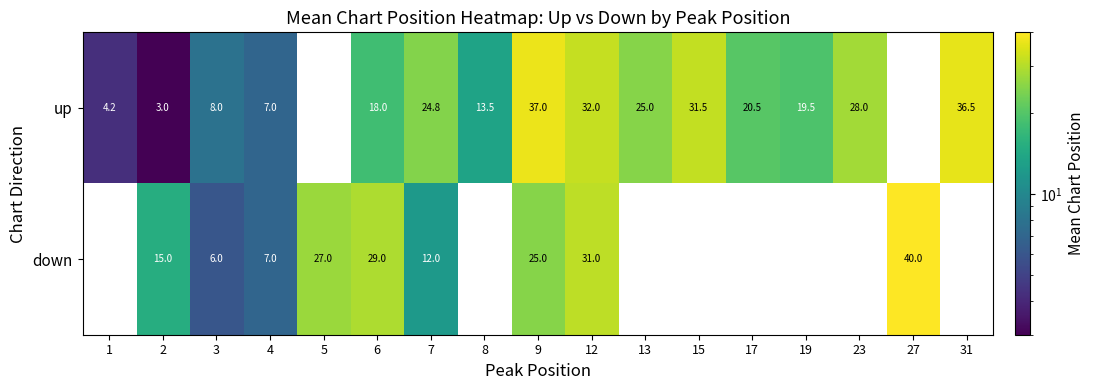

The up series shows 7.9 at 31. True or false?

False